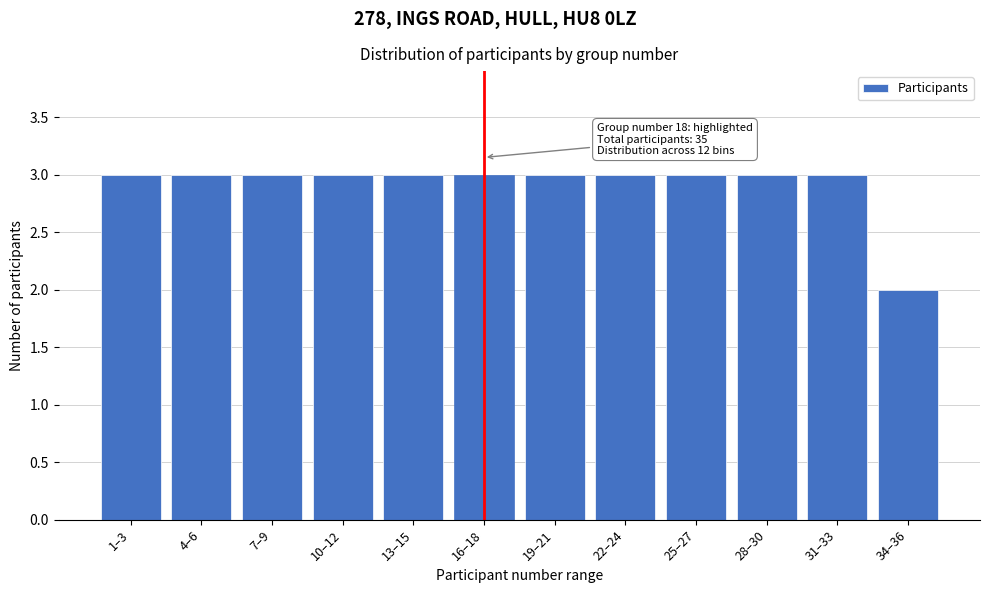

Reading left to right, transcribe all the data shown in this chart.

3	3	3	3	3	3	3	3	3	3	3	2